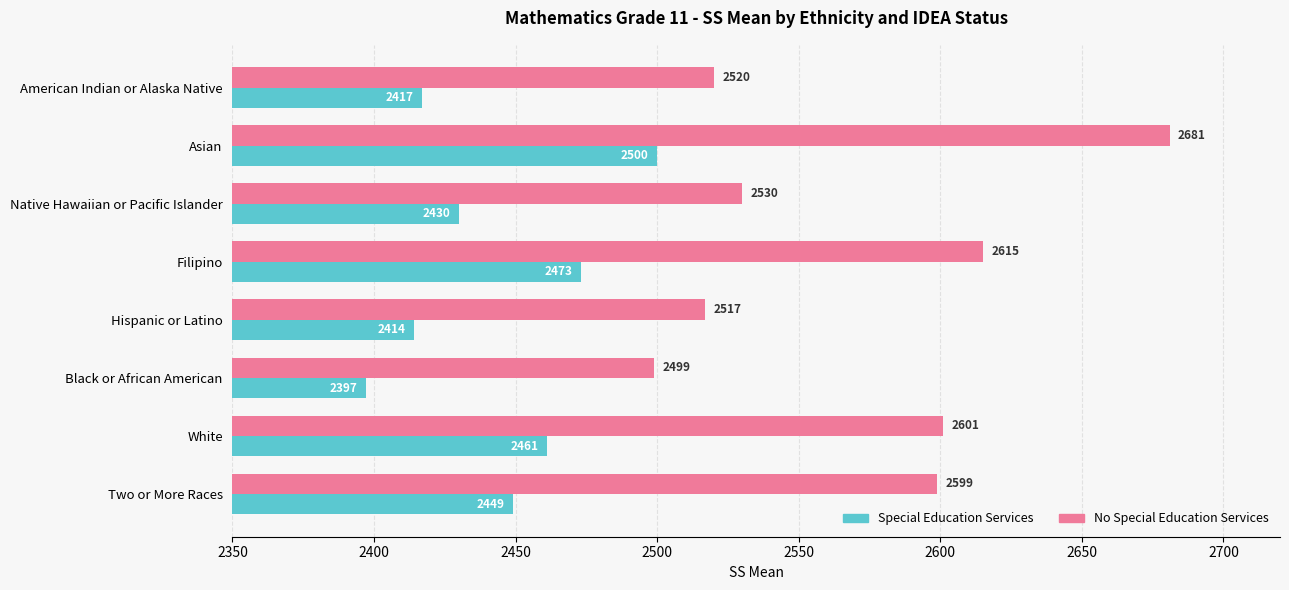

What is the maximum value for No Special Education Services?

2681